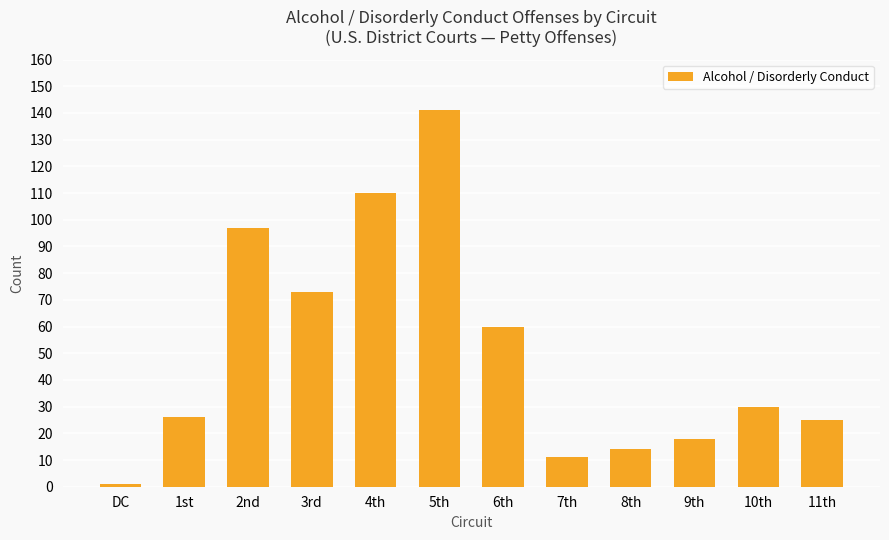

Does the chart contain stacked bars?

No